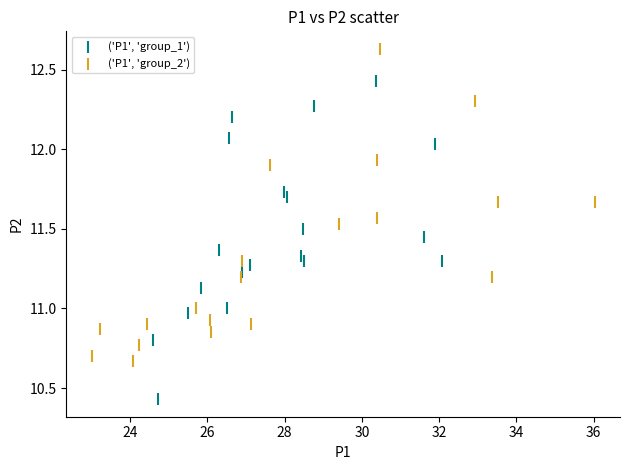

Which series contains the lowest Y value?

('P1', 'group_1')